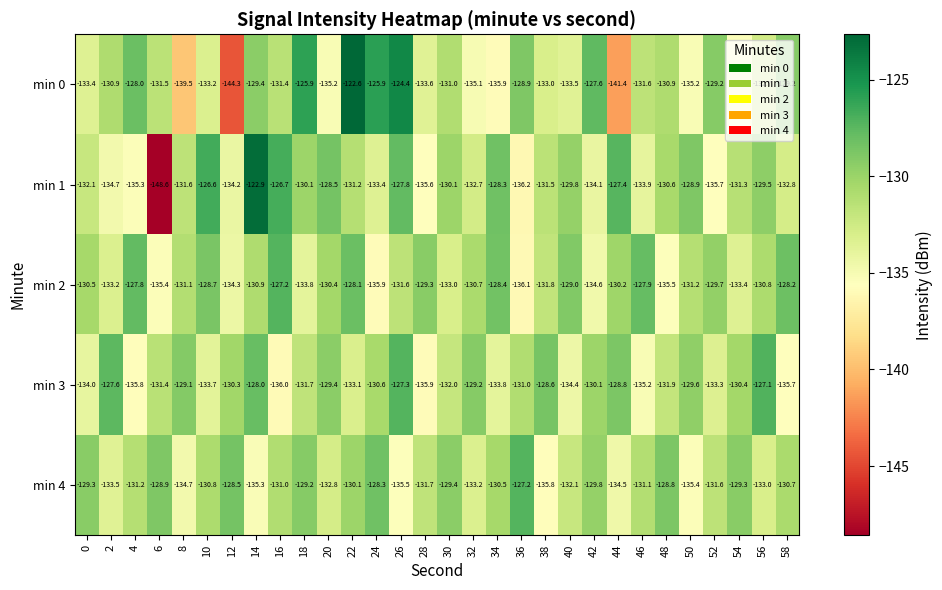

What is the difference between the min 2 values at 32 and 30?

2.3